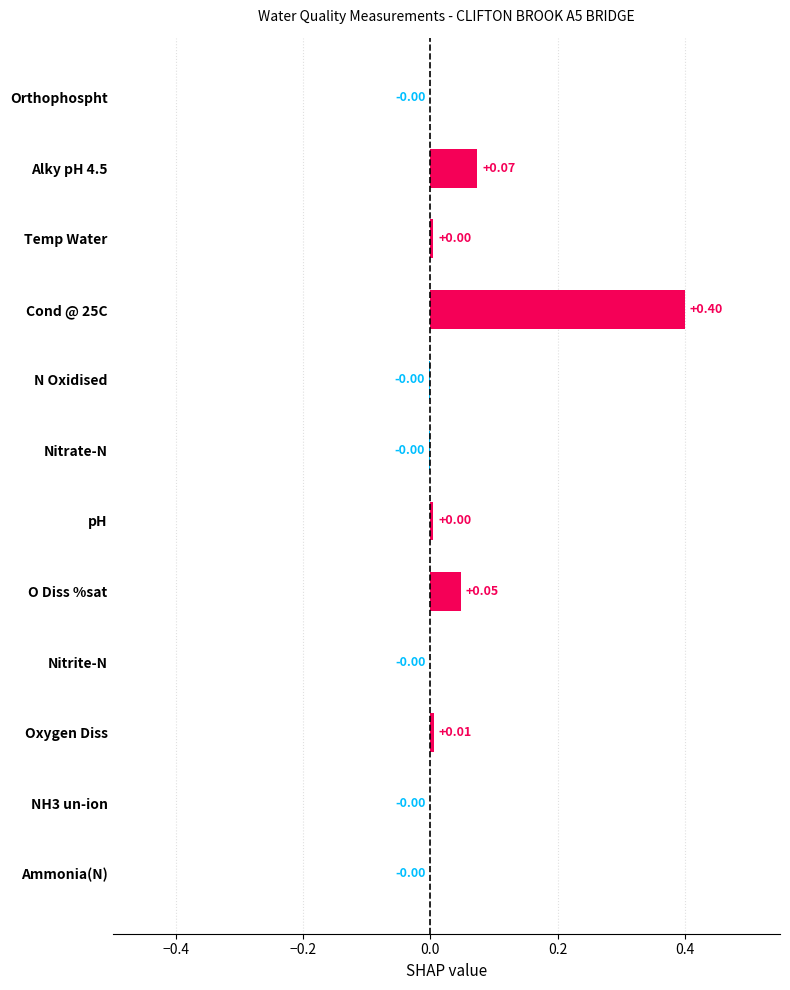

Which has a higher value, Ammonia(N) or O Diss %sat?

O Diss %sat